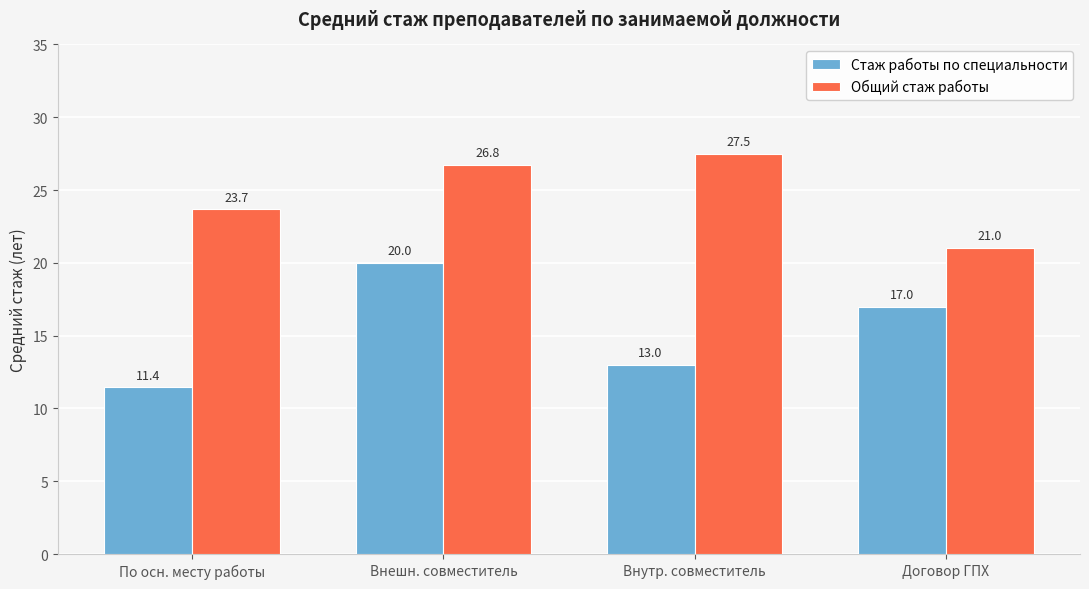

List the series in order of their peak value, highest first.

Общий стаж работы, Стаж работы по специальности